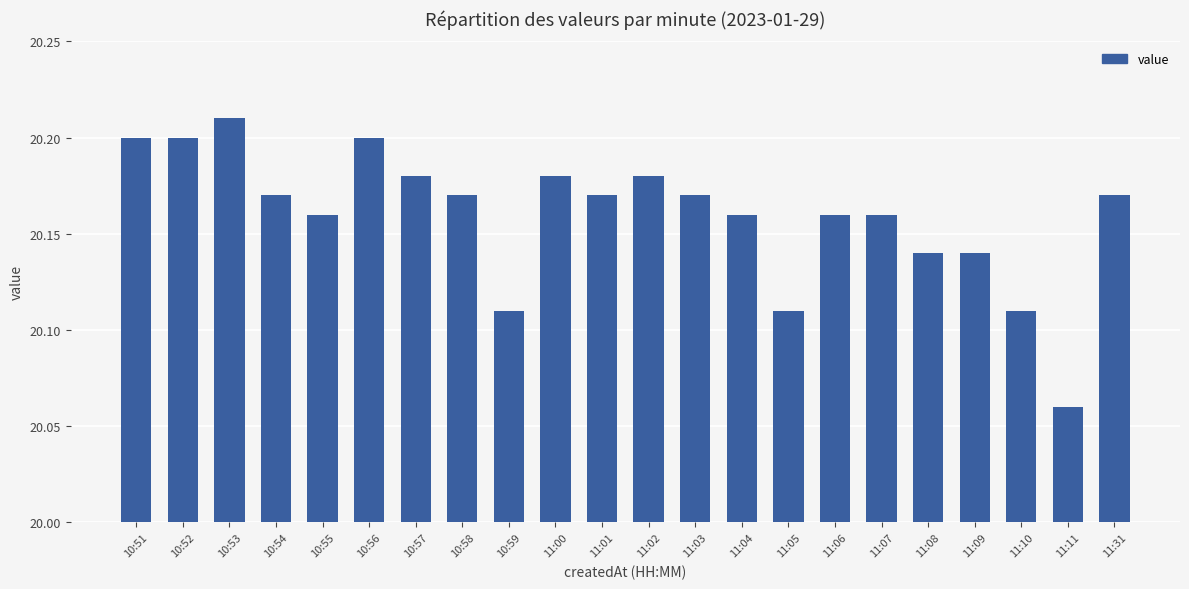

What is the label of the 22nd bar from the left?

11:31